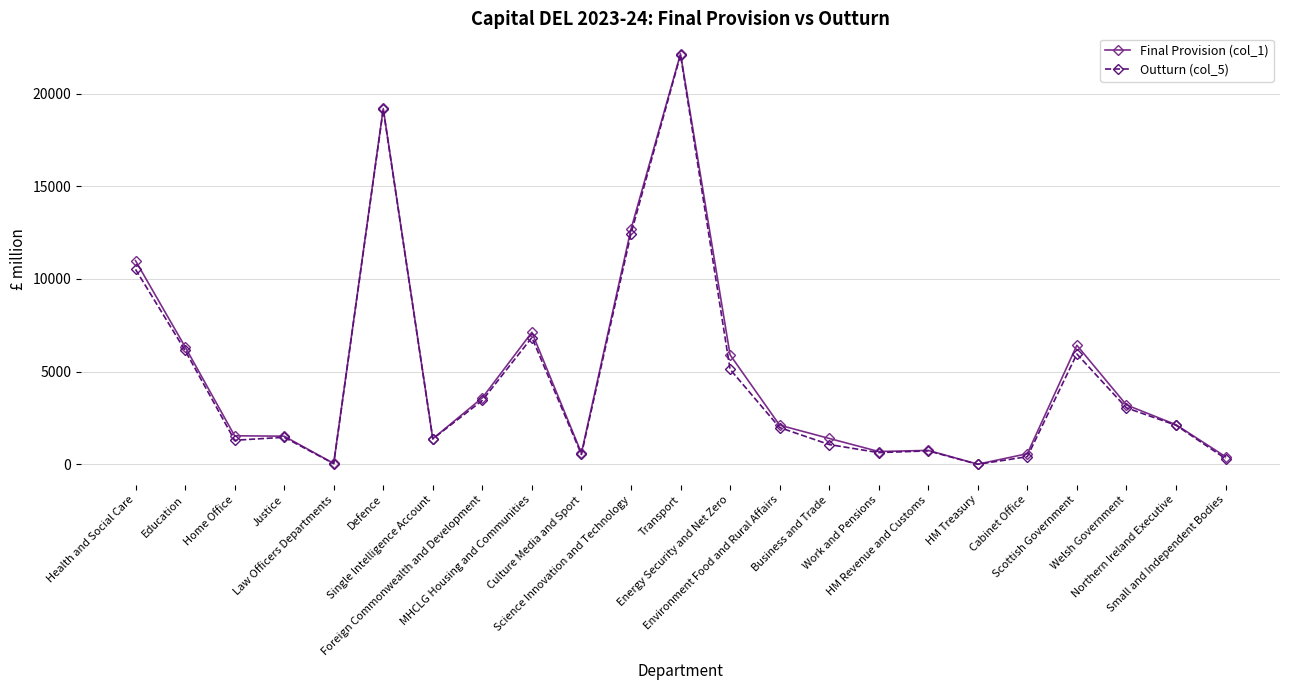

What is the sum of all Final Provision (col_1) values?

110781